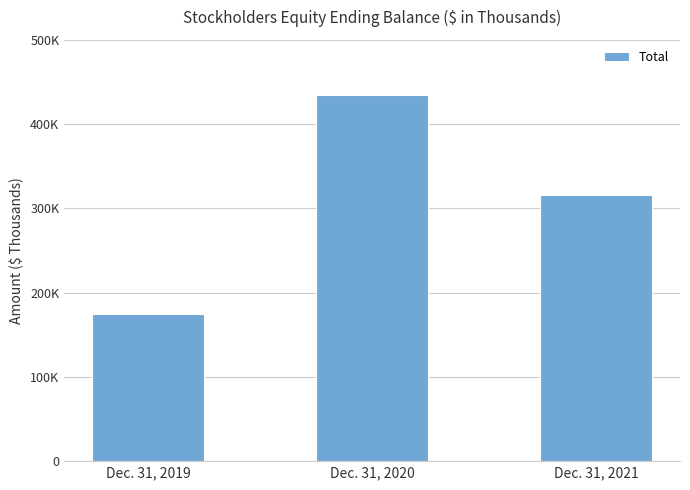

The chart shows a value of 316185 at Dec. 31, 2021. True or false?

True